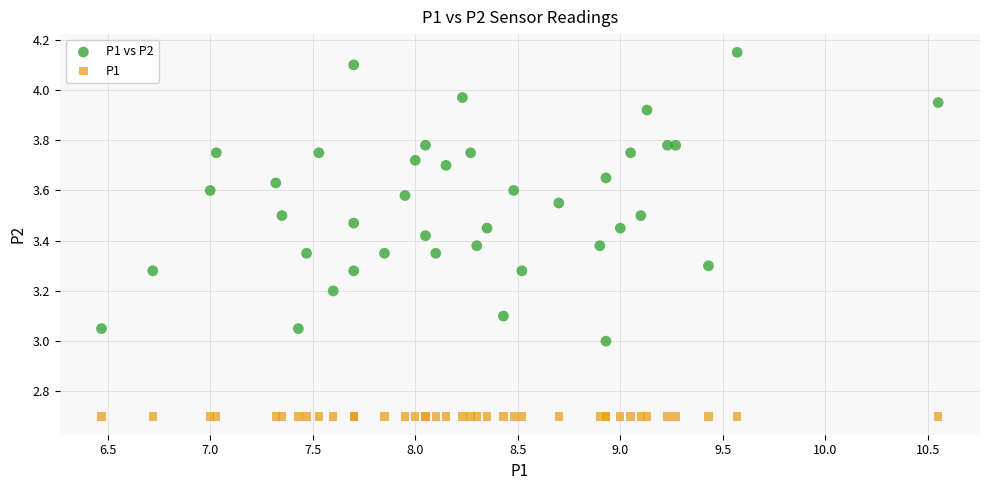

Which series contains the lowest Y value?

P1